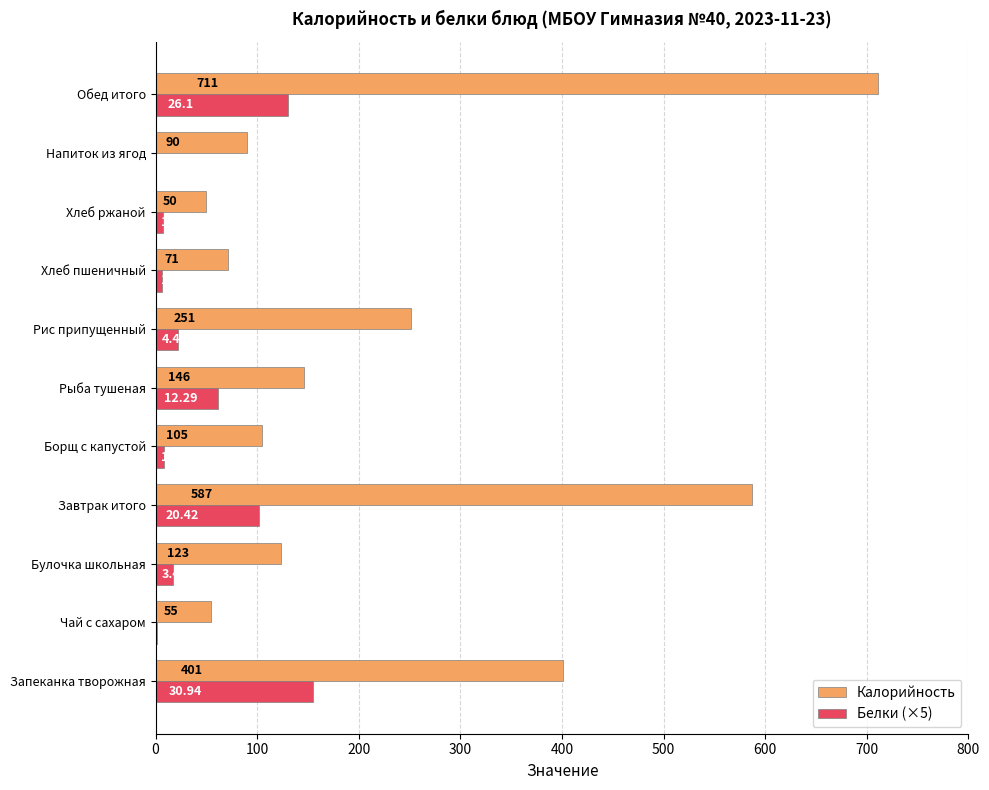

Which series has the largest total across all categories?

Калорийность